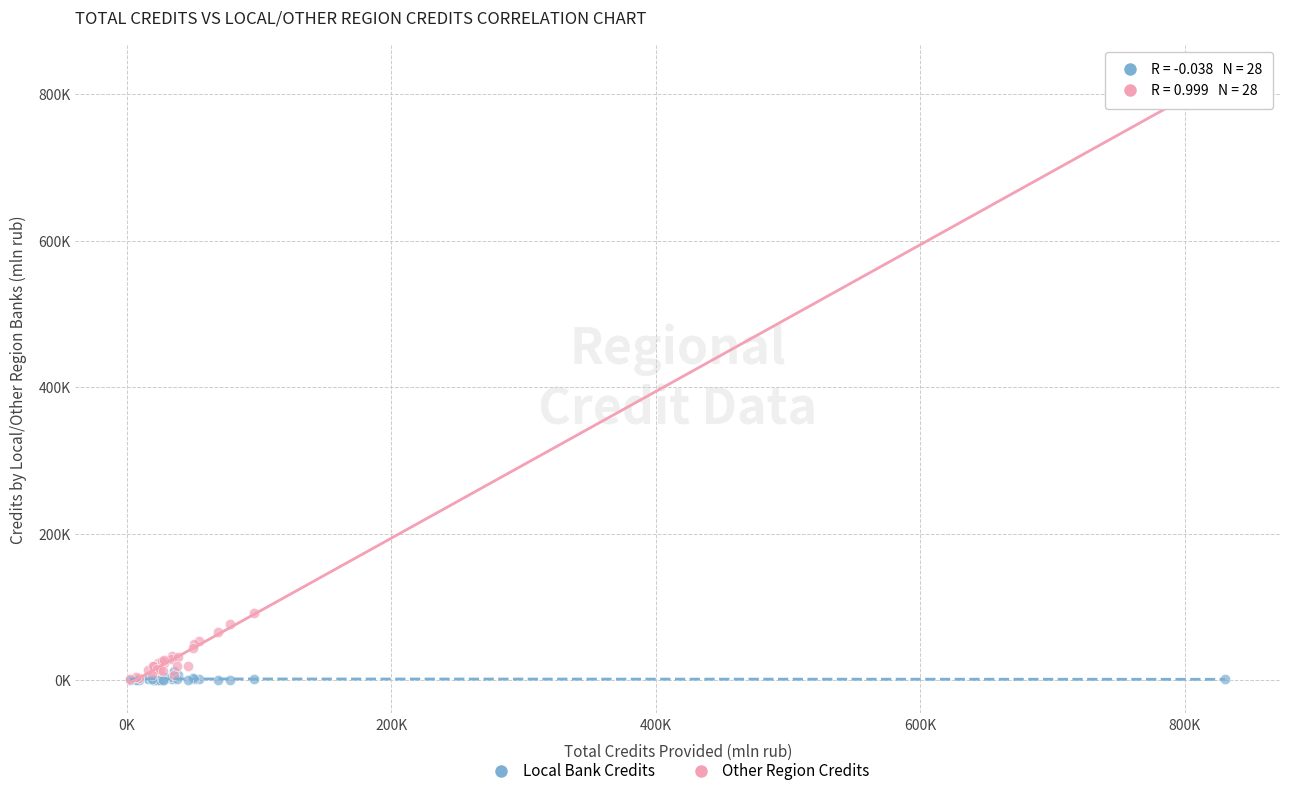

Which series has the largest Y range (max minus min)?

Other Region Credits